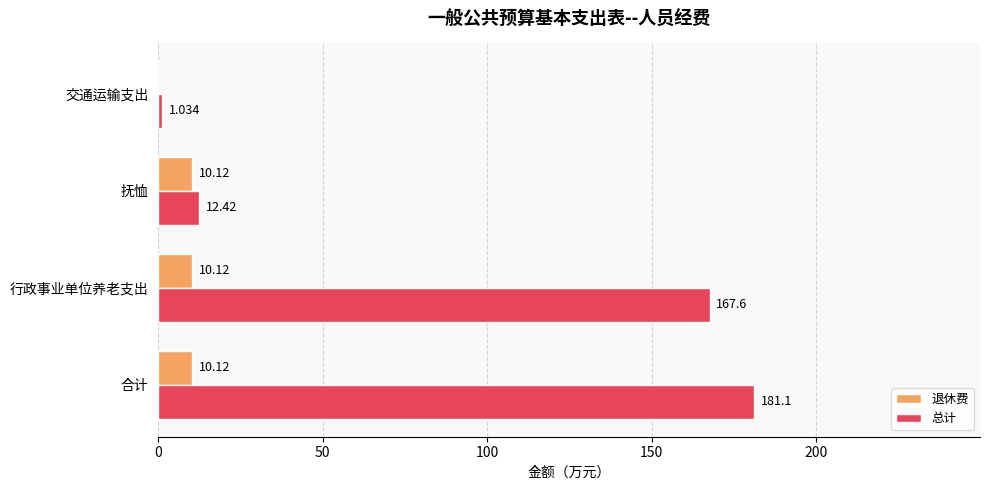

Which series has the largest total across all categories?

总计